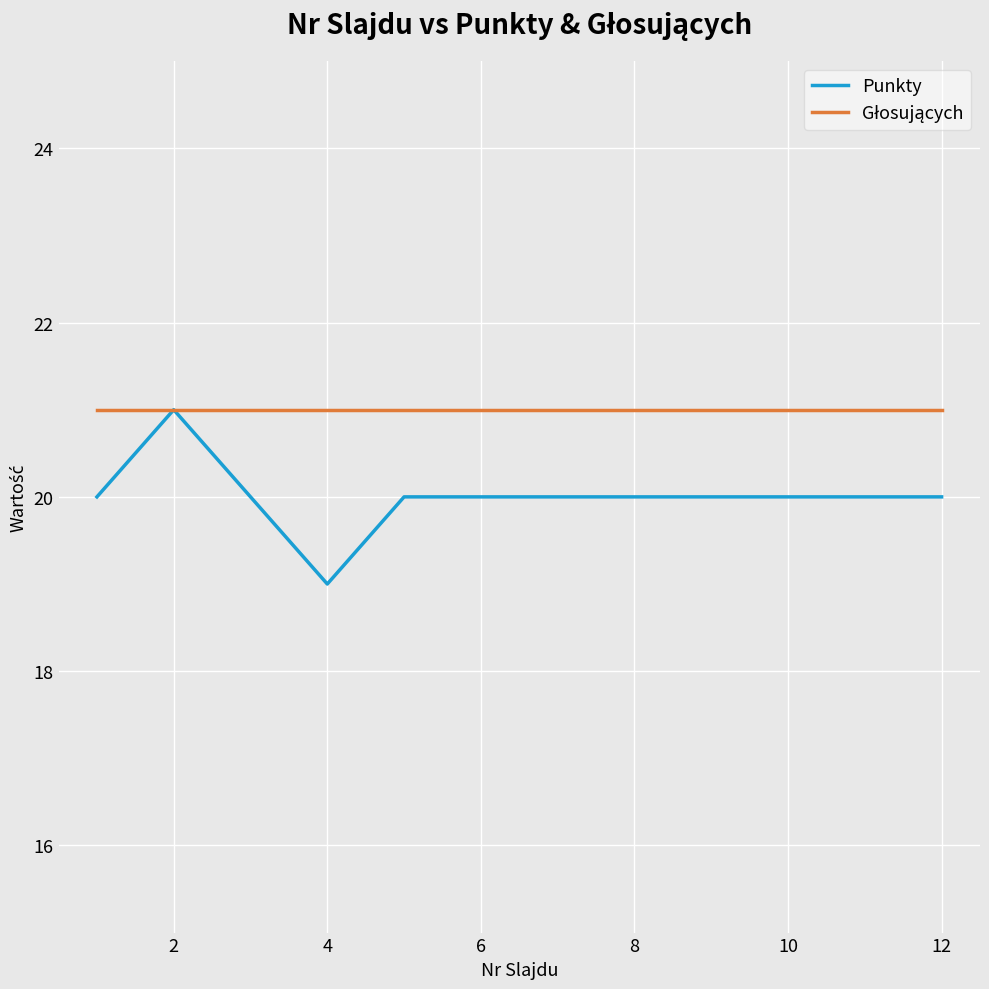

What is the lowest value of the Punkty series?

19